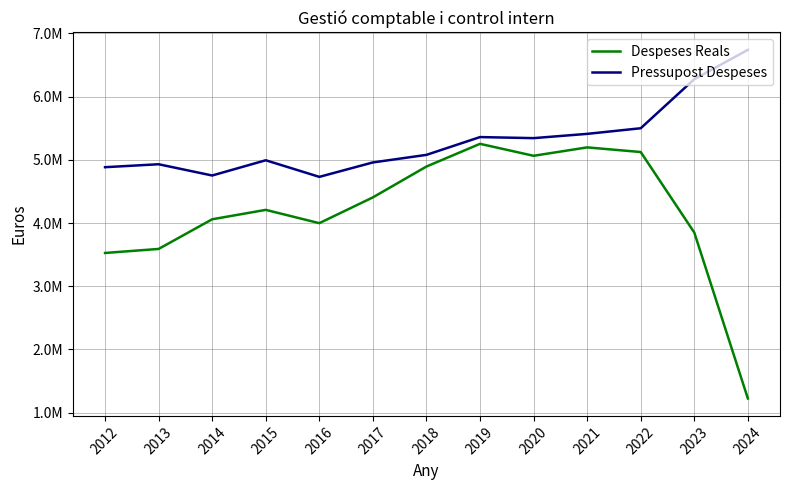

Does the chart have visible grid lines?

Yes